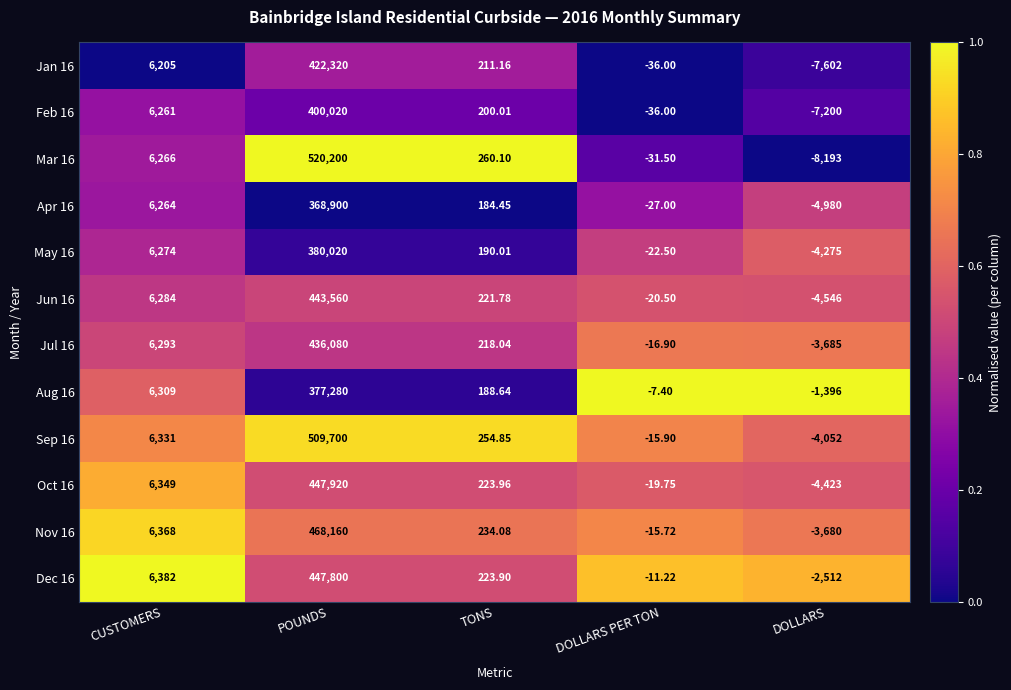

At which label does Jun 16 reach its peak?

POUNDS